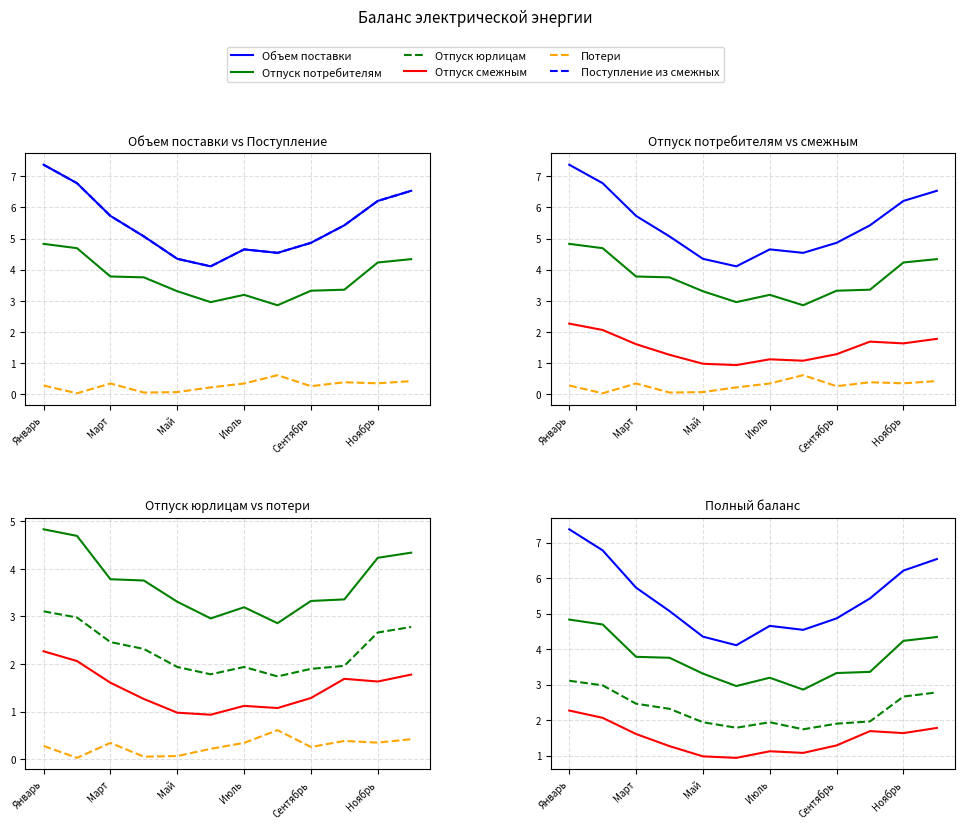

The value of Объем поставки at Январь is 1.5. True or false?

False